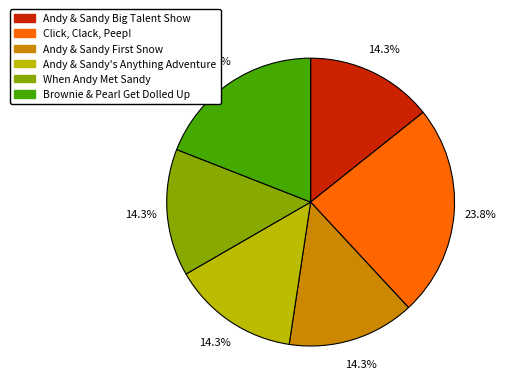

Is there a majority slice in this chart?

No